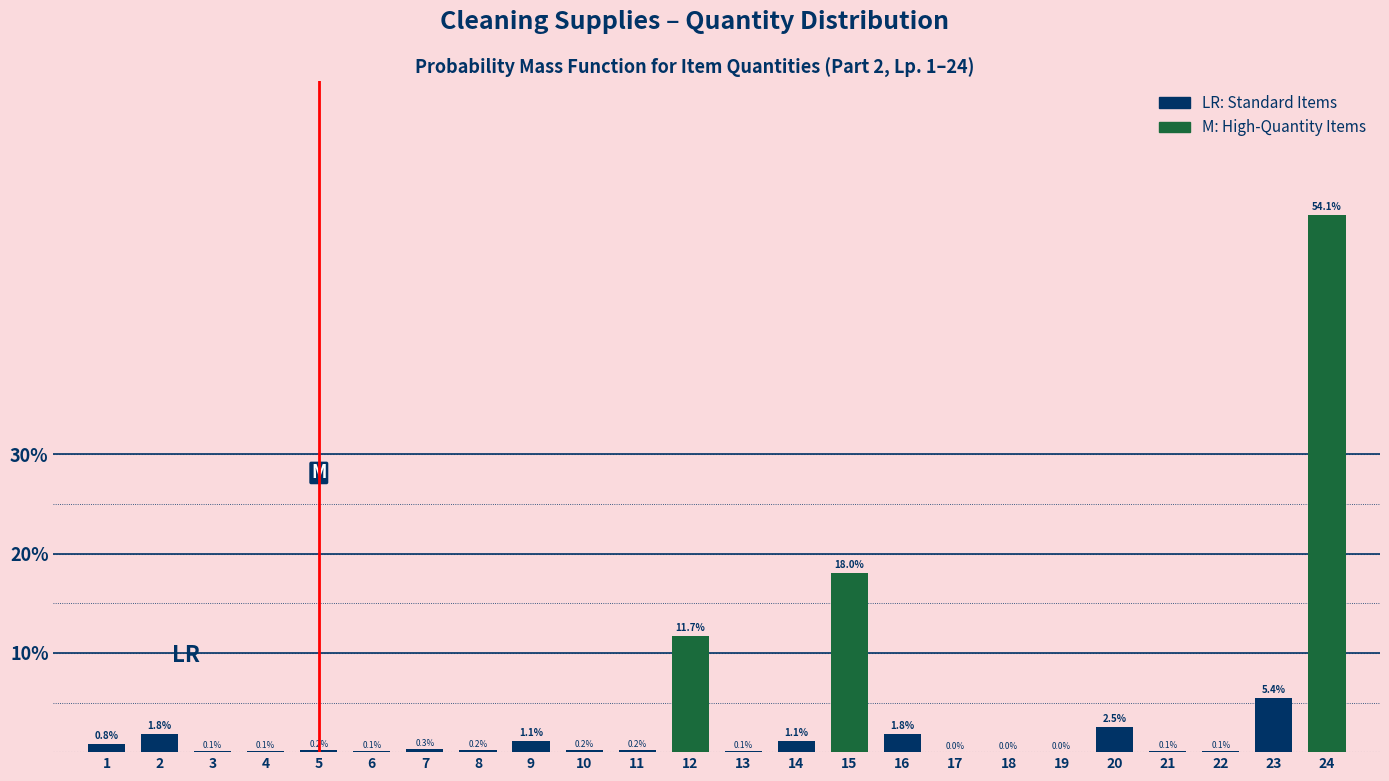

Where is the data nearest to the value 27?

15